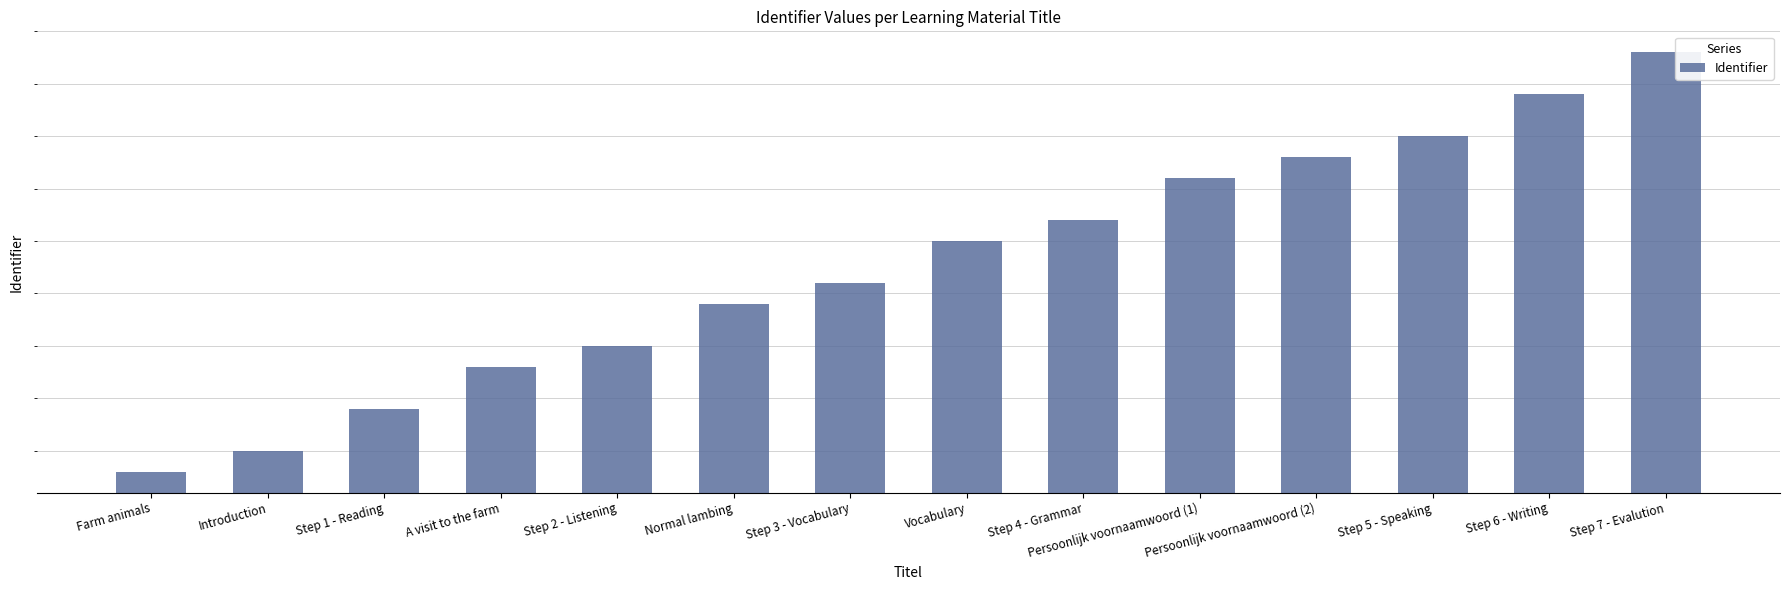

How many bars are there in total?

14